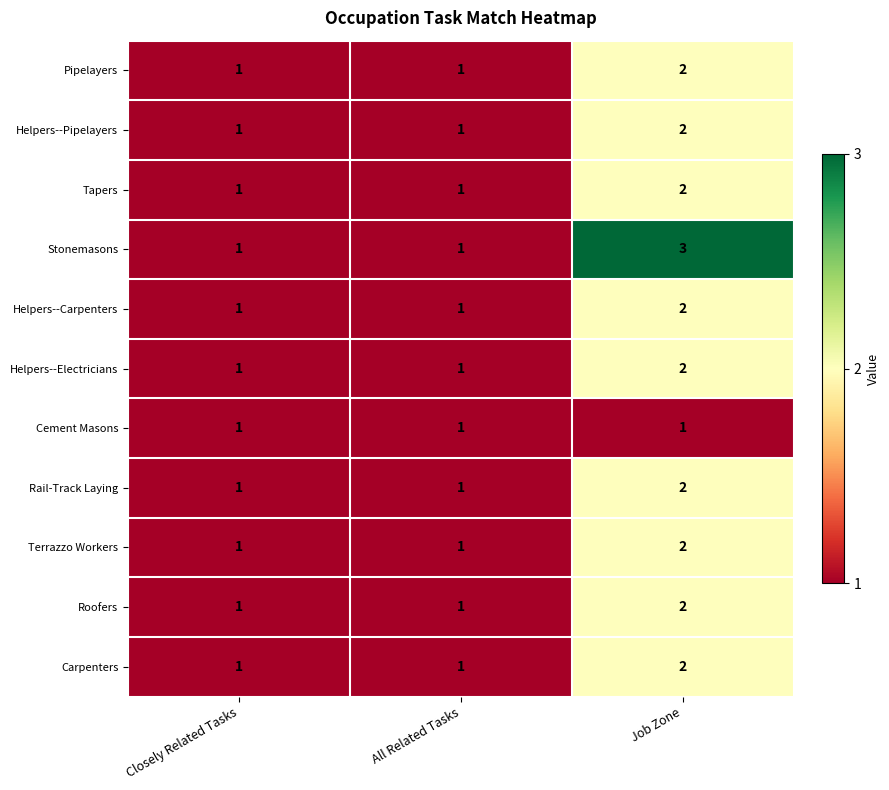

Which series has the largest total across all categories?

Stonemasons